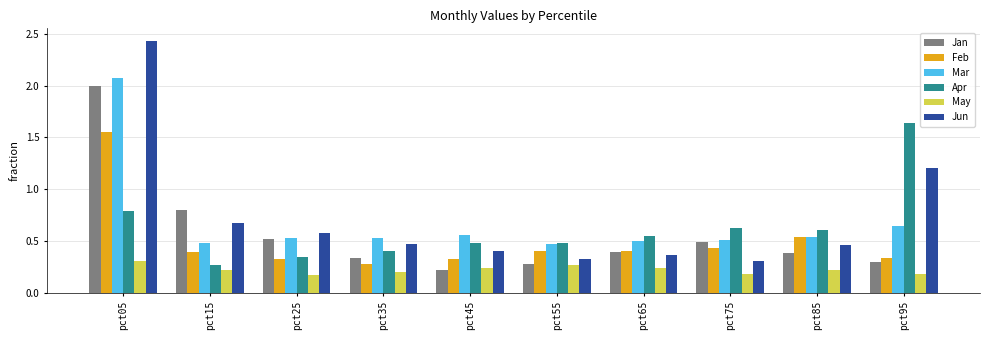

Which series has the widest spread of values?

Jun